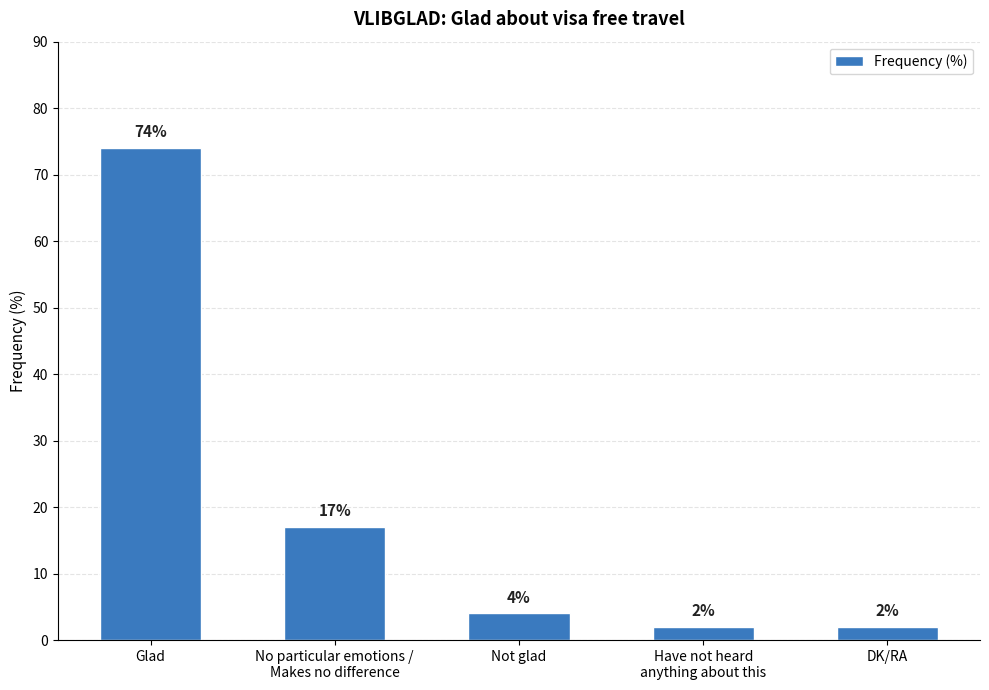

At which label is the value closest to 38?

No particular emotions /
Makes no difference